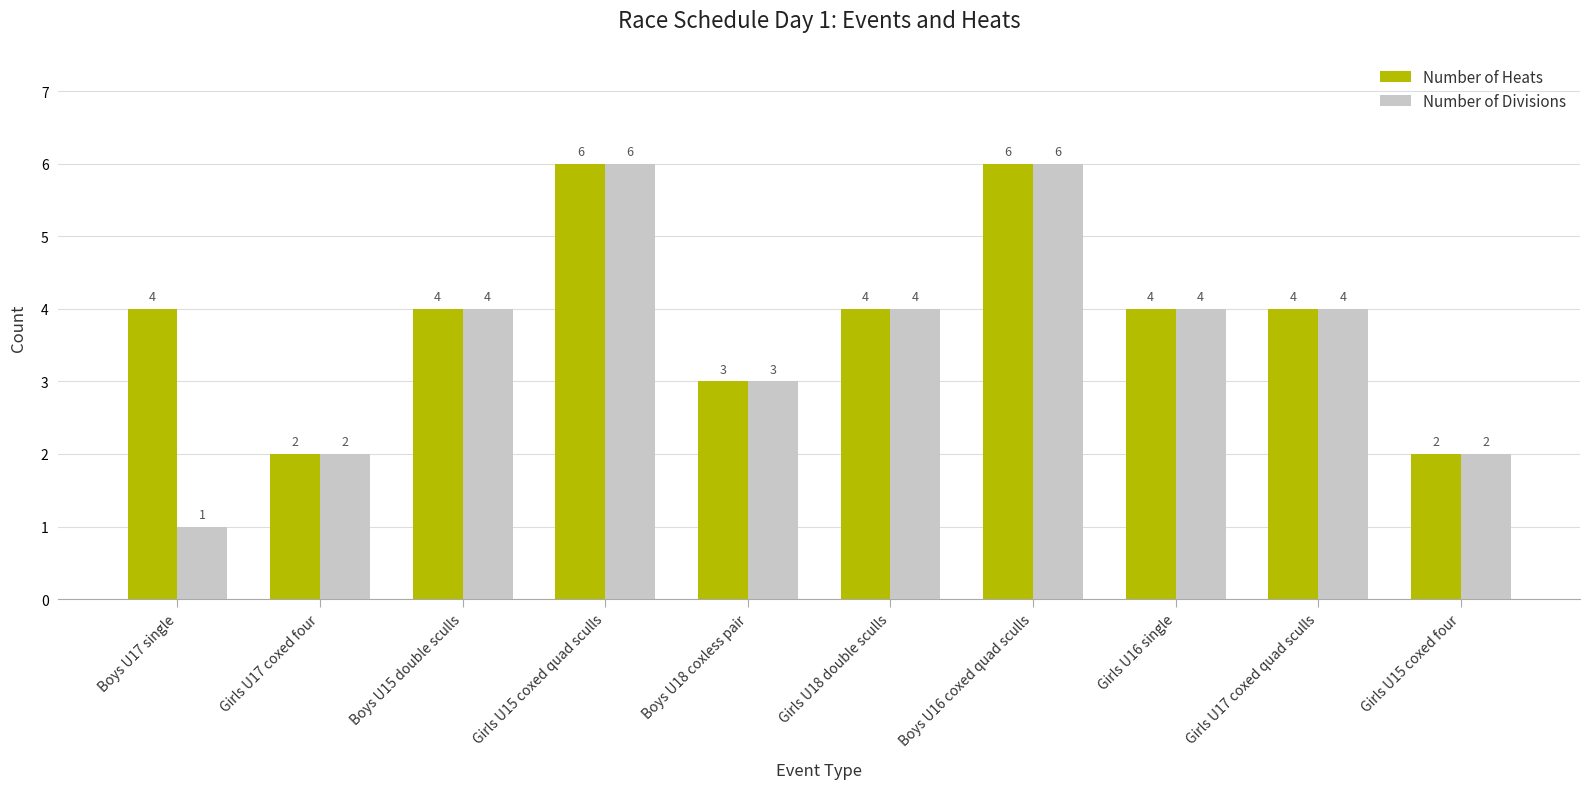

How many Number of Divisions values are between 2 and 4?

7